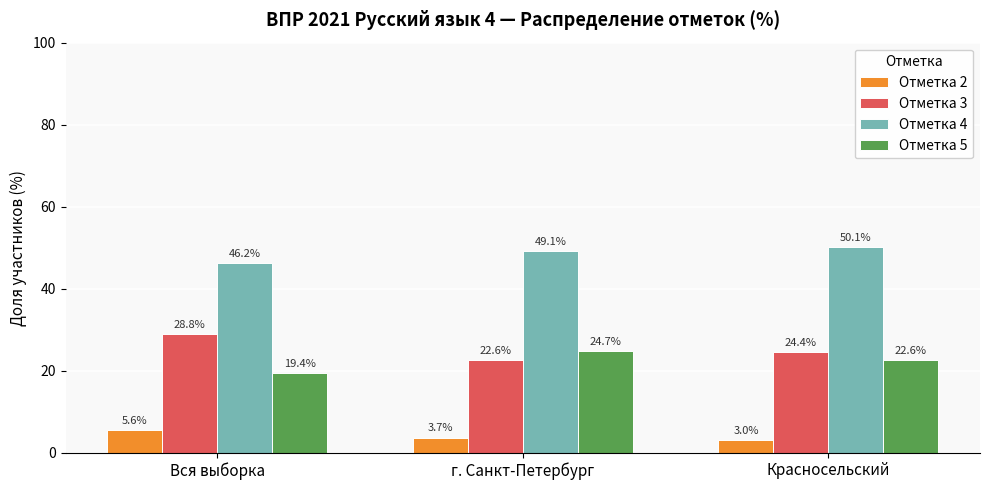

Reading right to left, what are all the values shown in this chart?

Отметка 2: Красносельский=3.0	г. Санкт-Петербург=3.7	Вся выборка=5.6
Отметка 3: Красносельский=24.4	г. Санкт-Петербург=22.6	Вся выборка=28.8
Отметка 4: Красносельский=50.1	г. Санкт-Петербург=49.1	Вся выборка=46.2
Отметка 5: Красносельский=22.6	г. Санкт-Петербург=24.7	Вся выборка=19.4